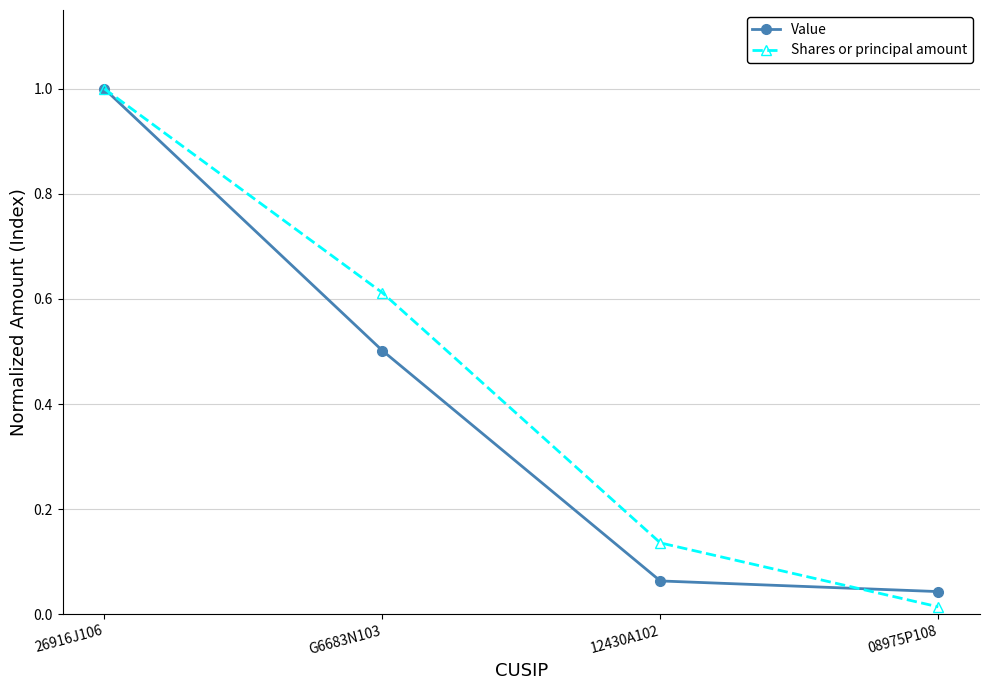

At which category is the sum across all series the highest?

26916J106